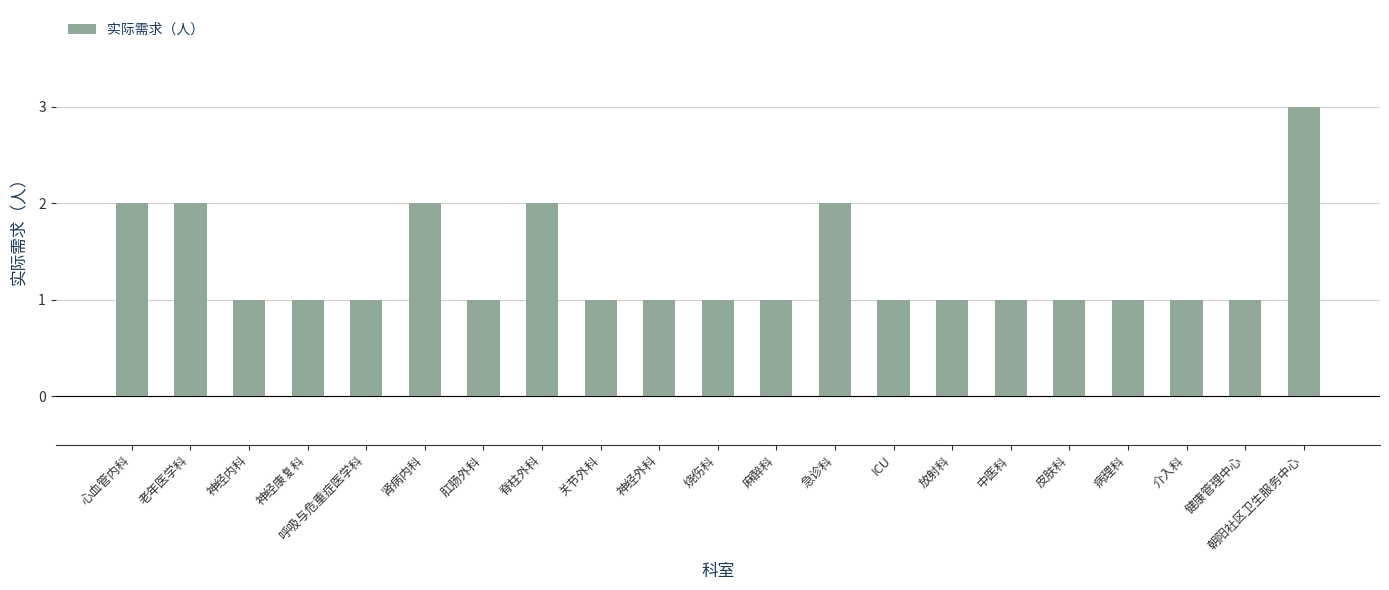

What is the difference between the maximum and minimum values?

2